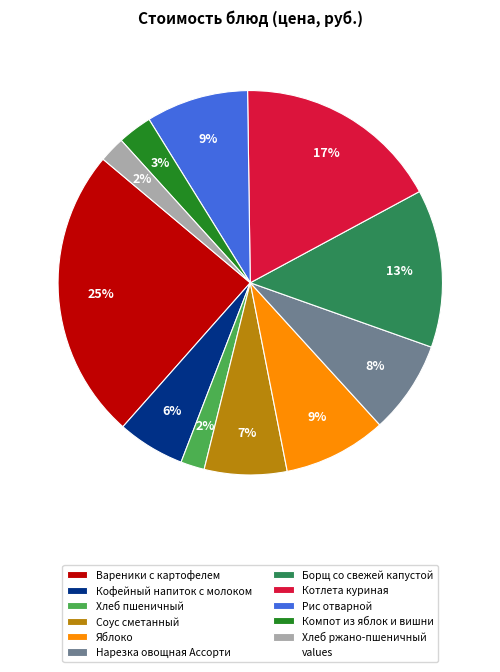

To the nearest percent, what is the difference between the largest and smallest slice percentages?

23%